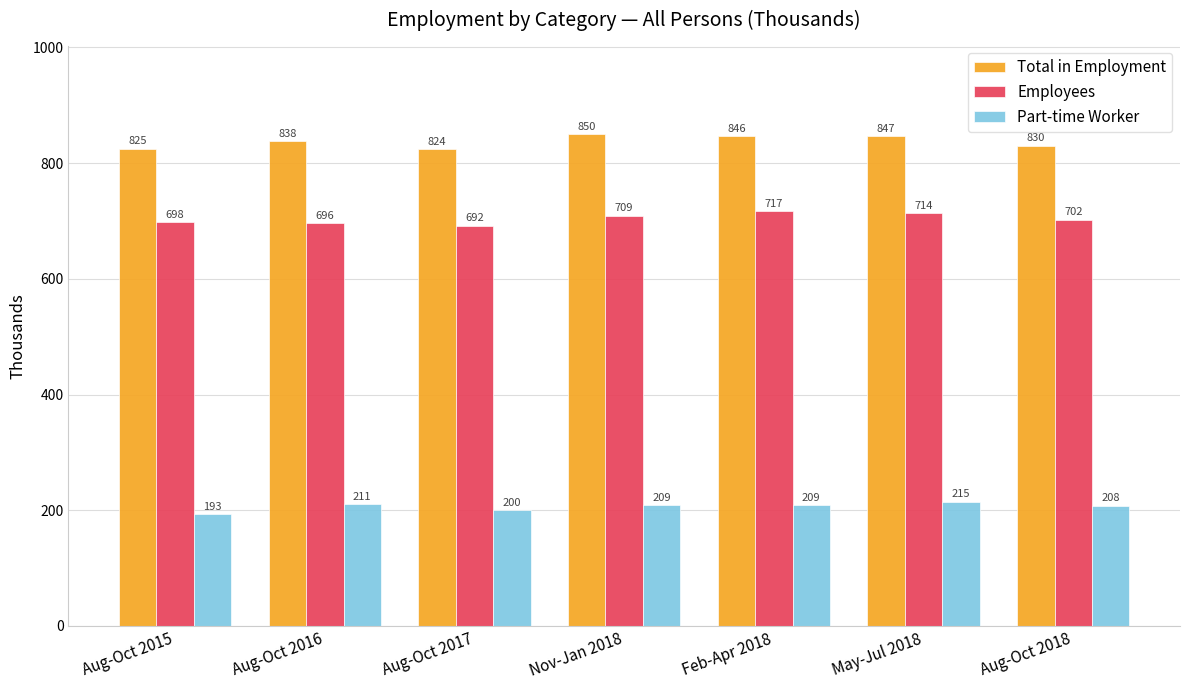

List the series in order of their overall mean, highest first.

Total in Employment, Employees, Part-time Worker